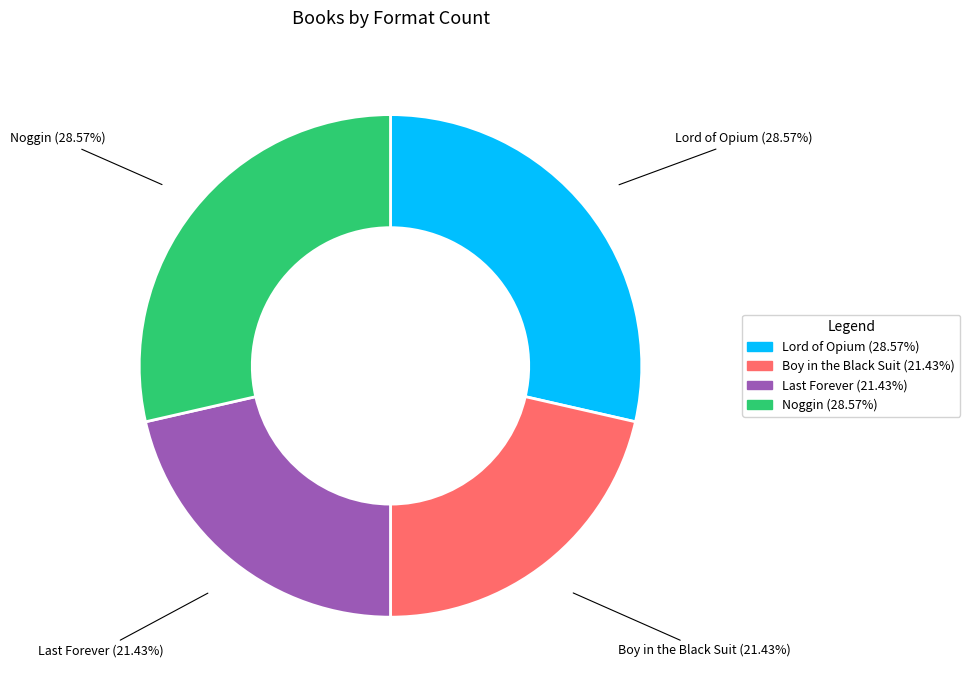

Count the number of slices in the pie.

4